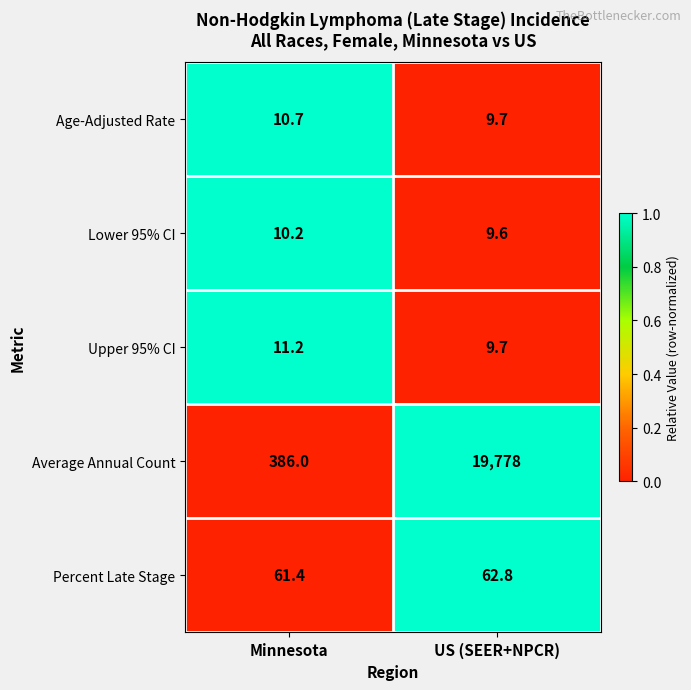

How many data points does each series have?

2